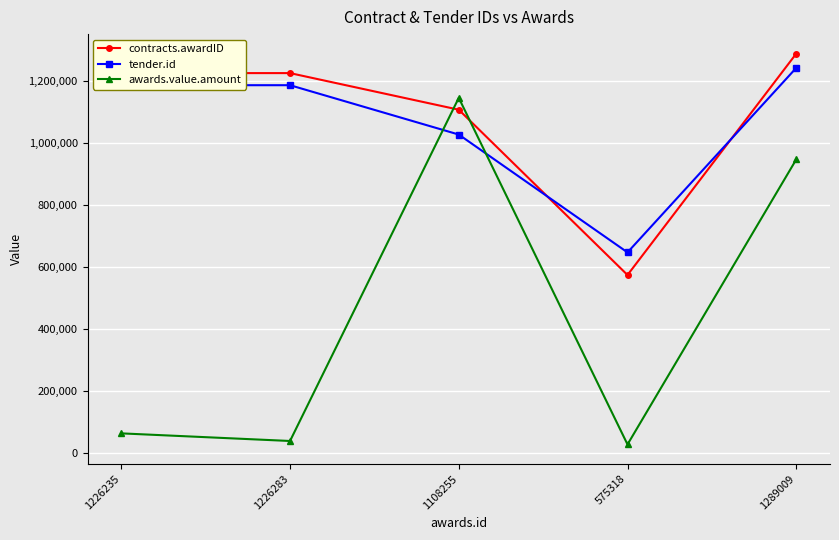

Where is the first local minimum for tender.id?

575318